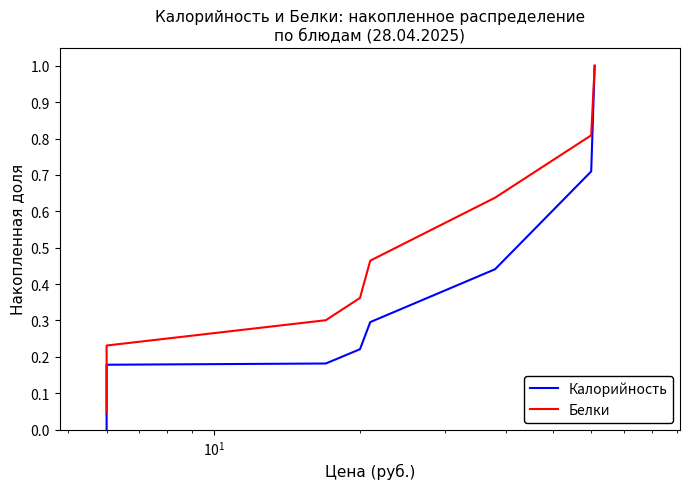

What is the average value of the Калорийность series?

0.3